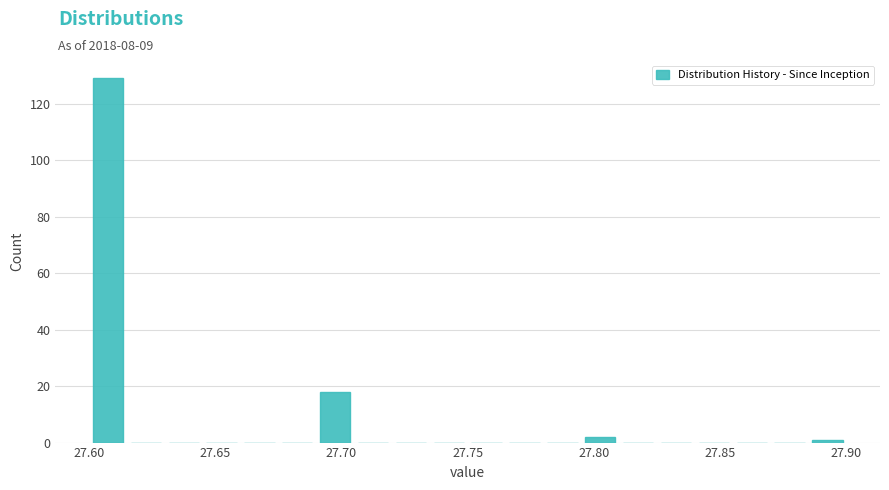

Read against the x-axis, roughly where is the centre of the tallest bar?

27.610